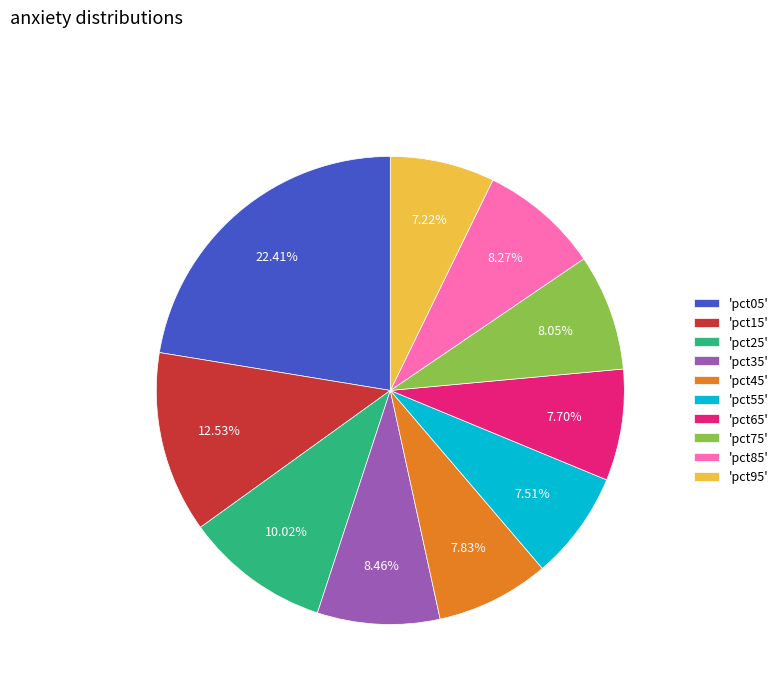

Between 'pct95' and 'pct35', which is larger?

'pct35'